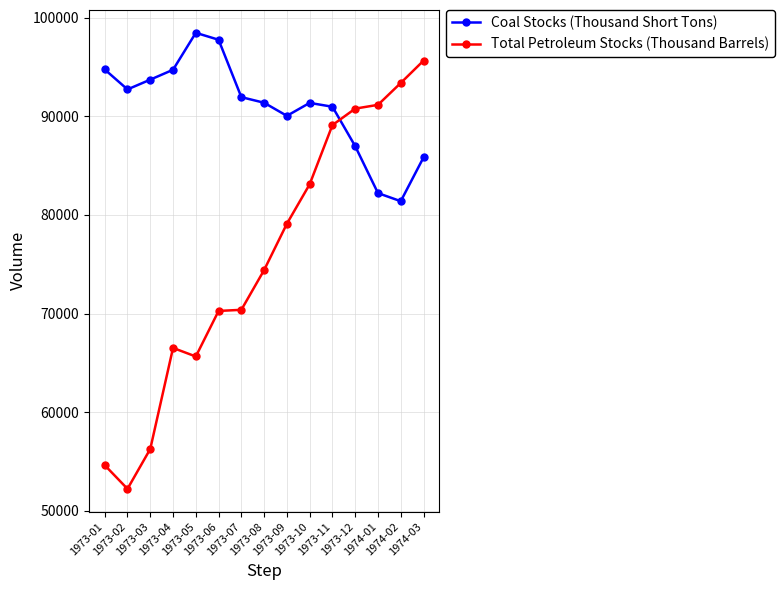

What is the difference between the second highest and minimum values in the Total Petroleum Stocks (Thousand Barrels) series?

41132.6